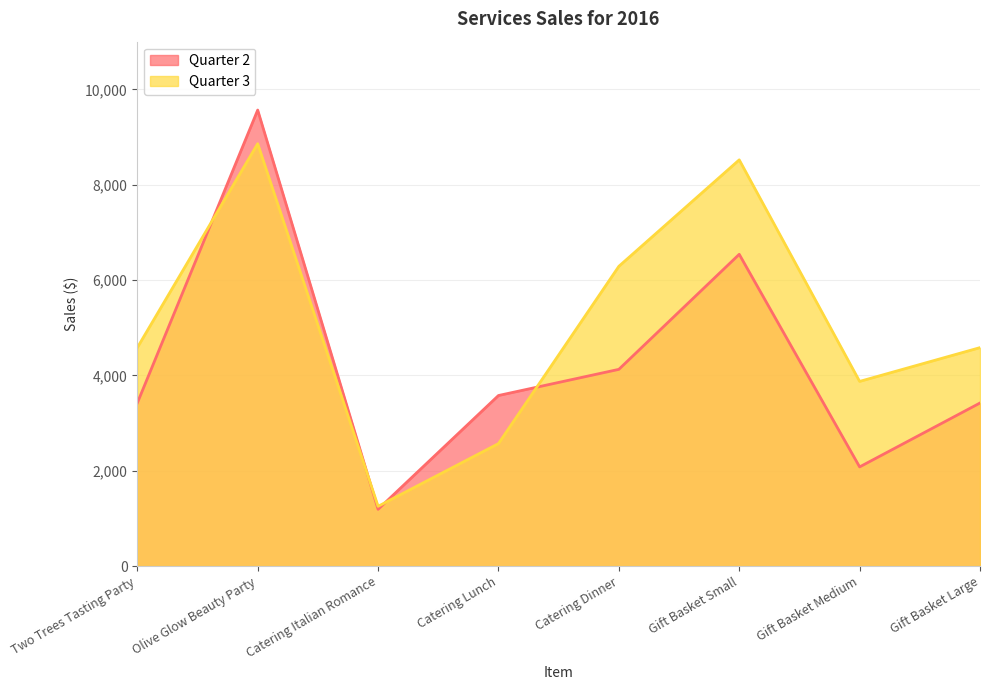

The Quarter 2 series shows 6541 at Gift Basket Small. True or false?

True